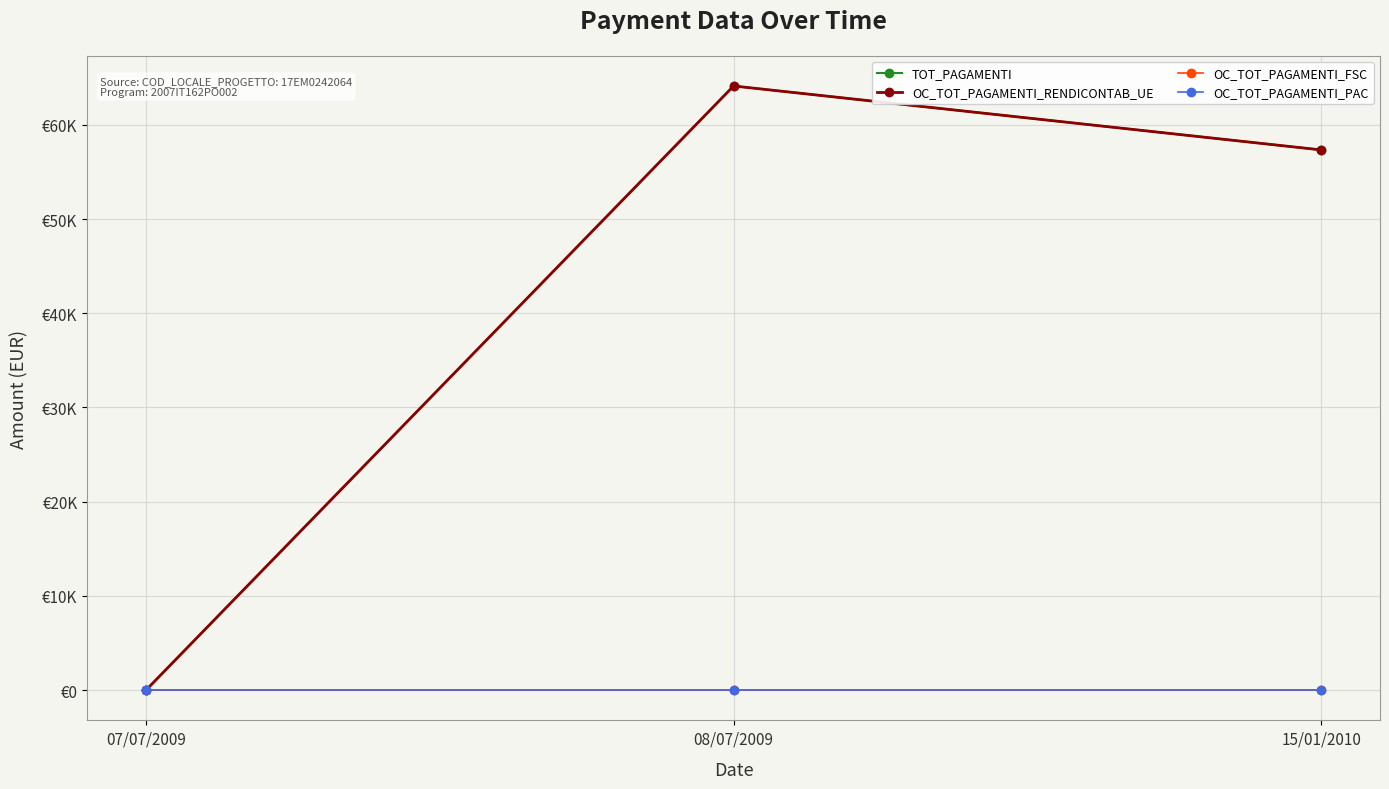

At which category is the sum across all series the highest?

08/07/2009